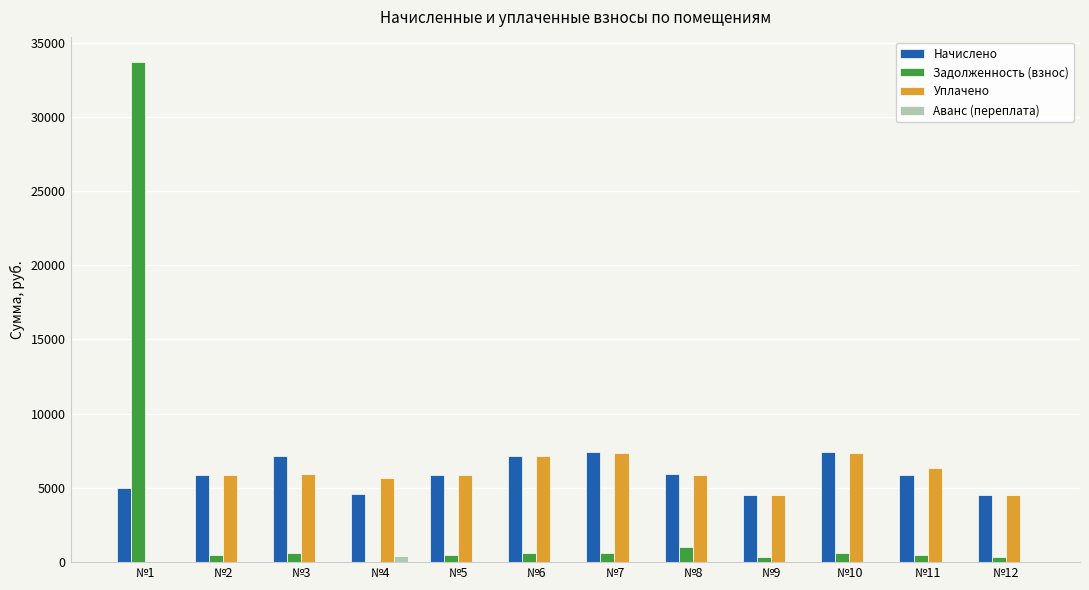

True or false: Начислено has a value of 1648.3 at №2.

False